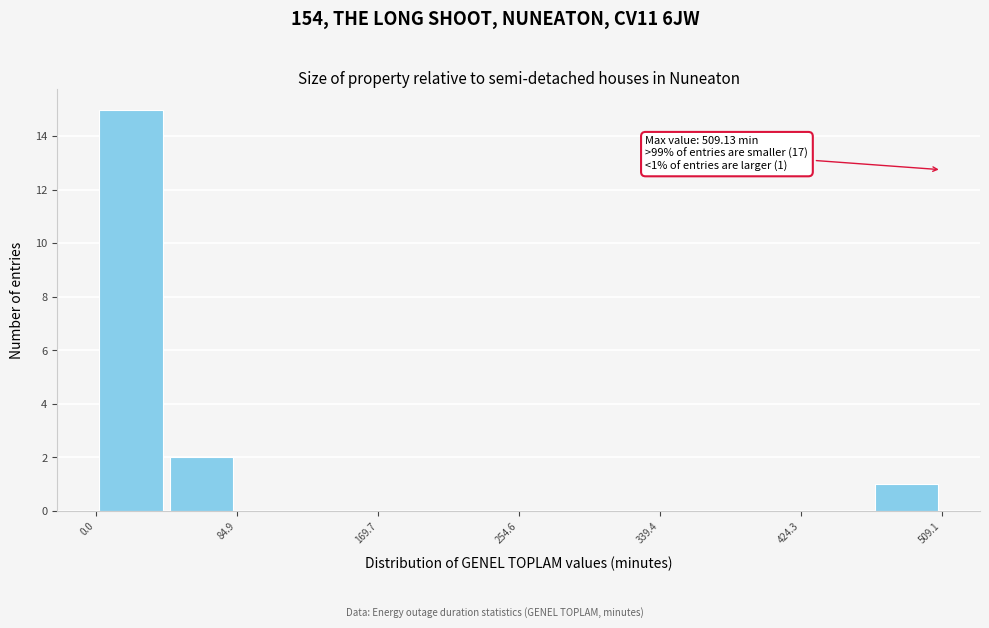

Which range on the x-axis has the tallest bar?

0 to 40